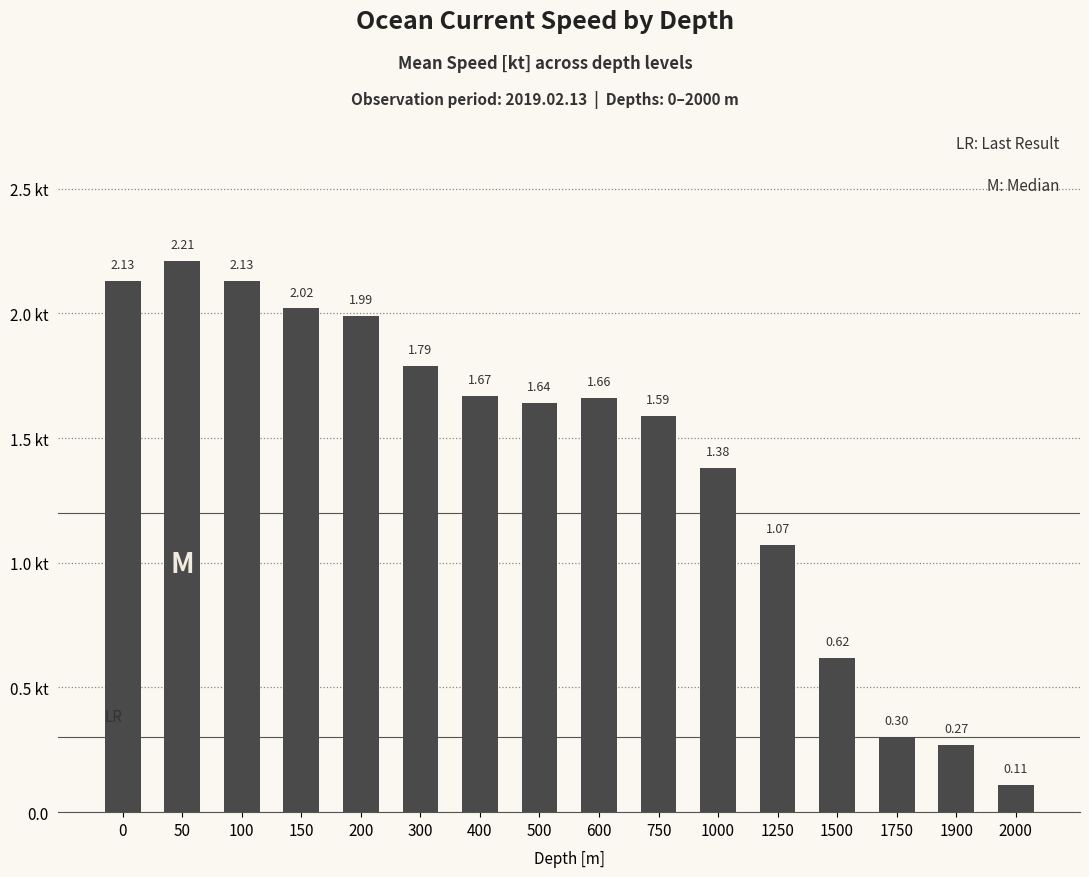

Reading left to right, list all the values displayed in this chart.

2.1	2.2	2.1	2.0	2.0	1.8	1.7	1.6	1.7	1.6	1.4	1.1	0.6	0.3	0.3	0.1